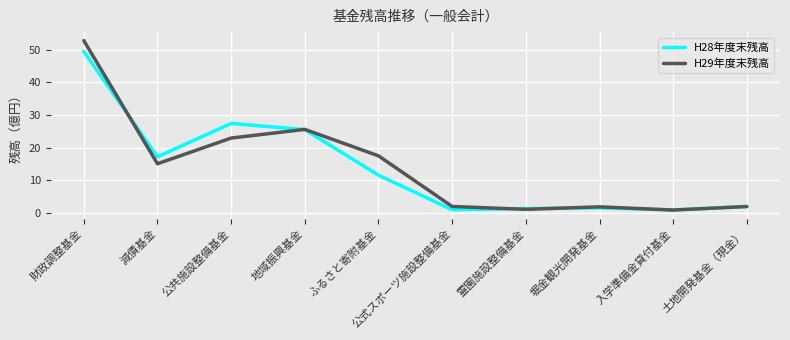

Which category has the highest value in the H29年度末残高 series?

財政調整基金